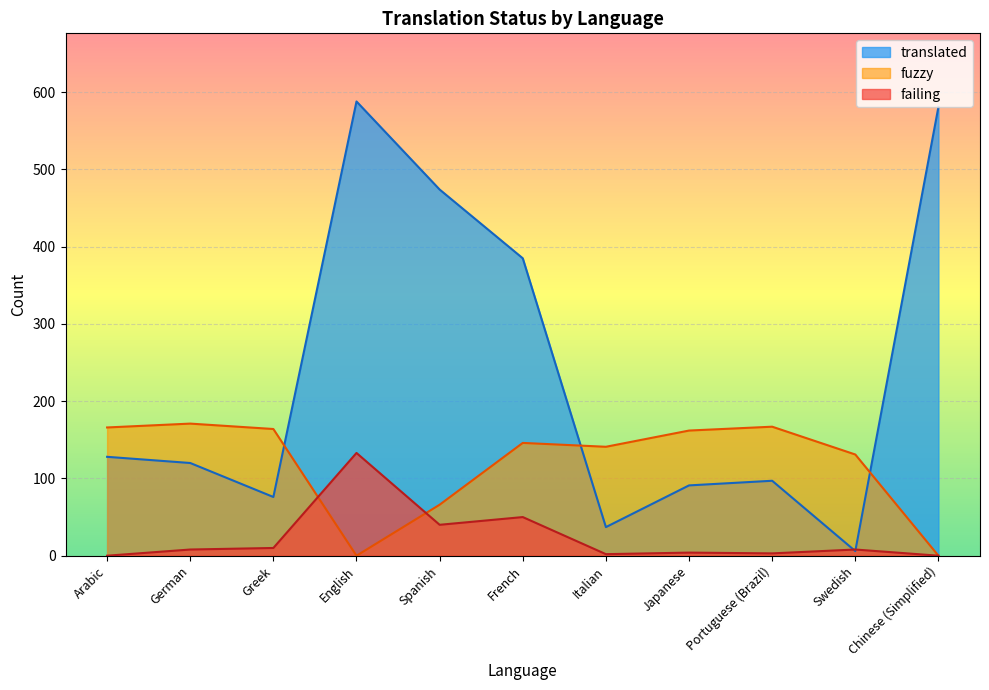

How many times do translated and failing cross each other?

2